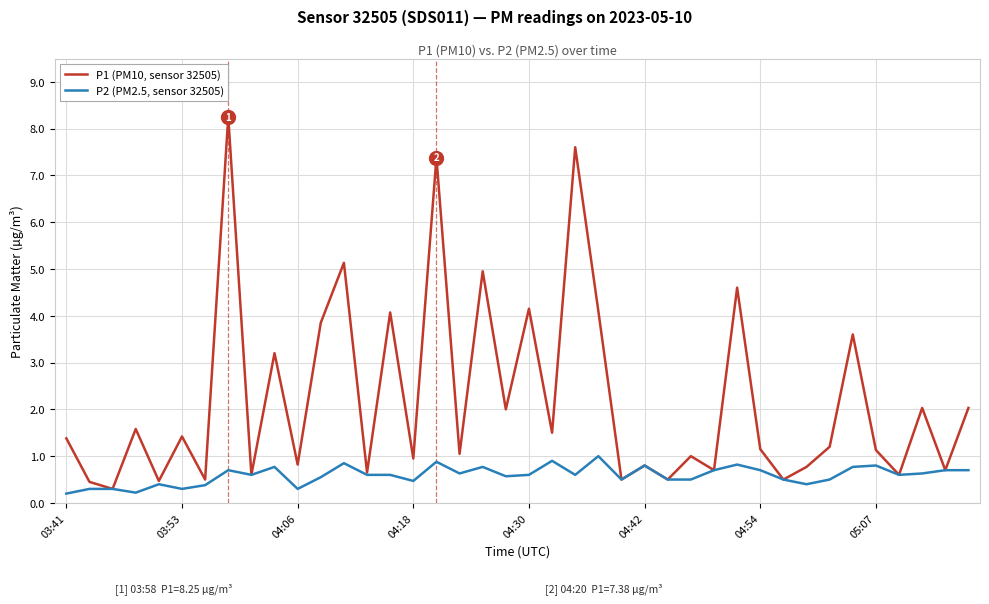

Which series has the largest range (max minus min)?

P1 (PM10, sensor 32505)